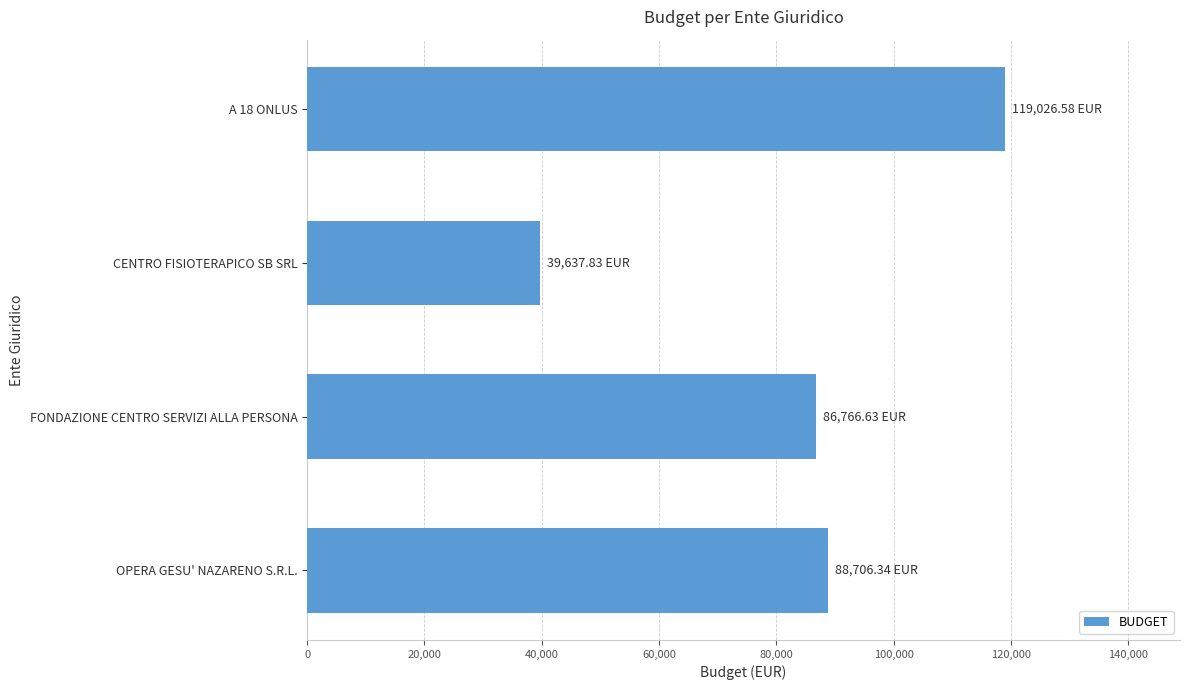

Count the number of data series in this chart.

1